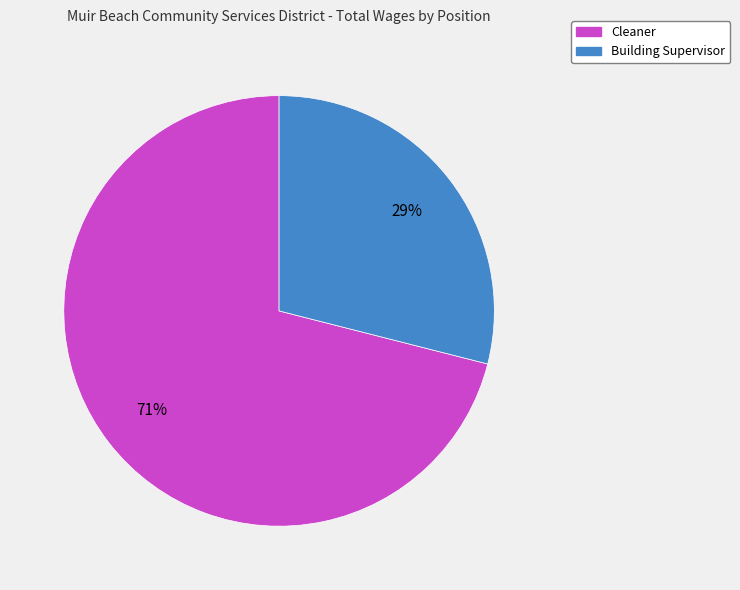

Does any single category account for the majority?

Yes